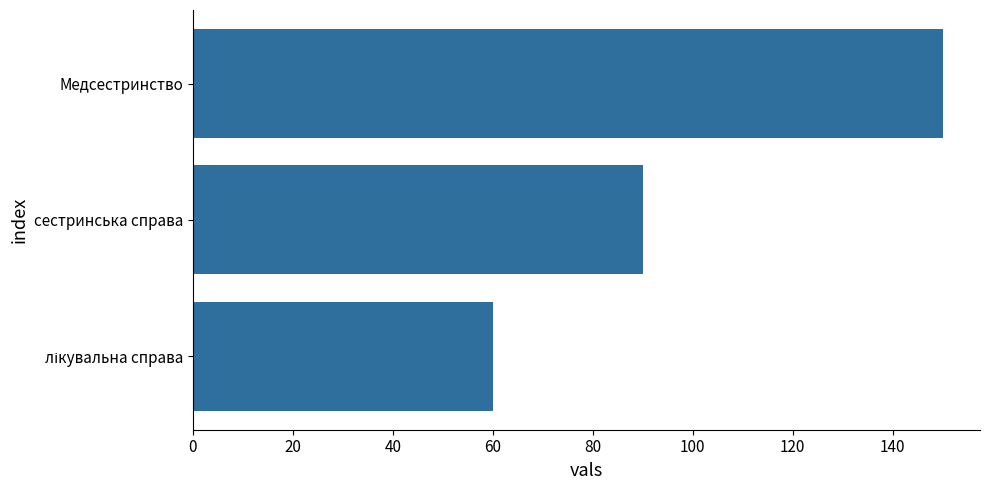

What is the greatest value displayed?

150